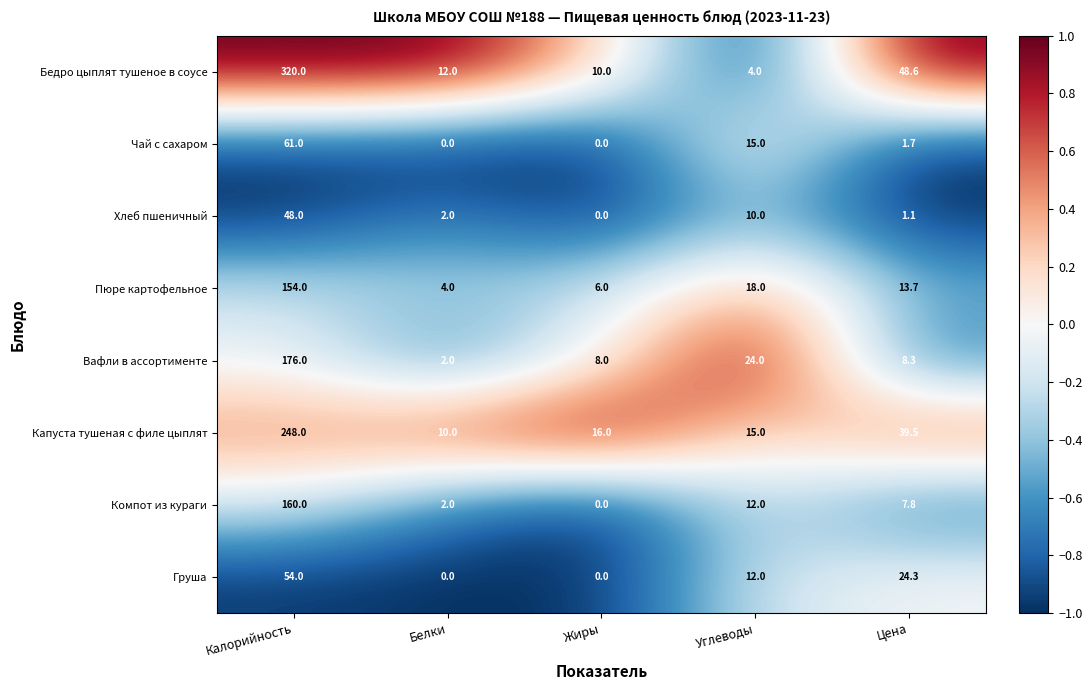

Which series has the largest total across all categories?

Бедро цыплят тушеное в соусе